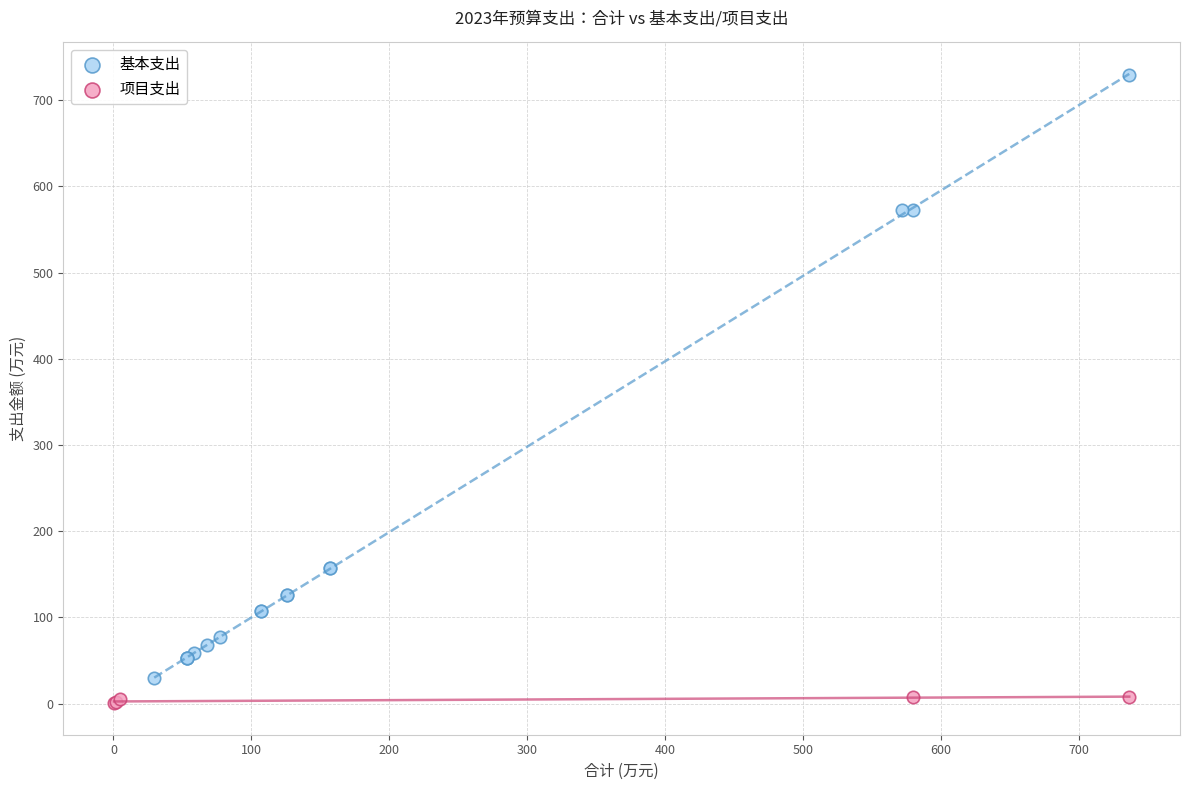

Which series has the widest spread of Y values?

基本支出